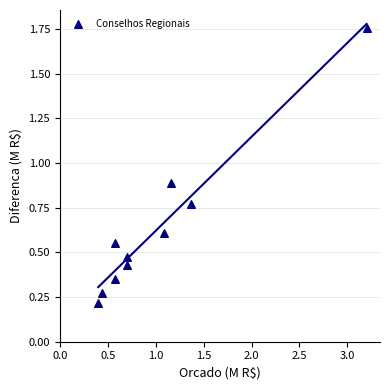

What is the range of Y values (max minus min)?

1.5